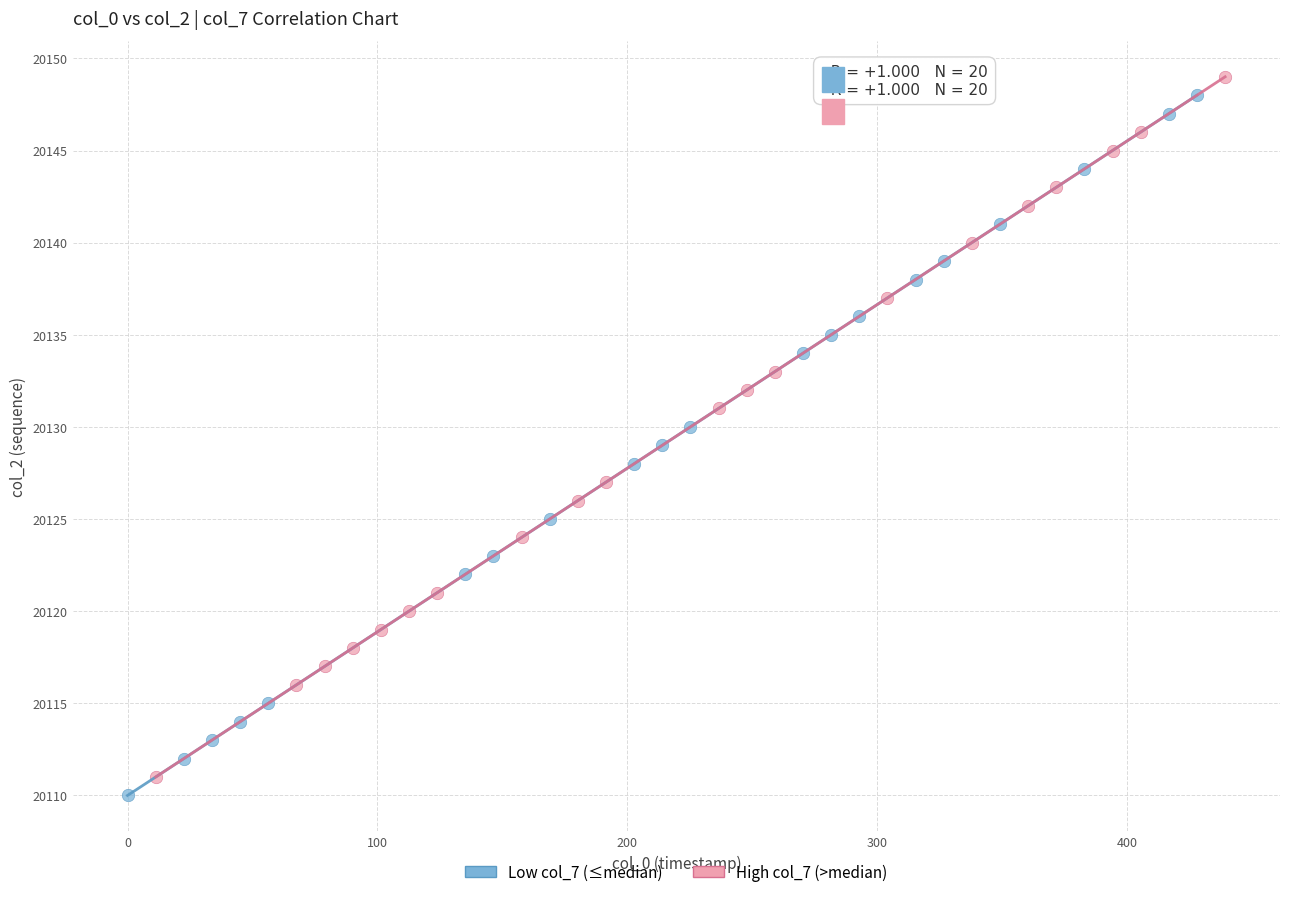

What are all the series names shown in the legend?

Low col_7 (≤median), High col_7 (>median)